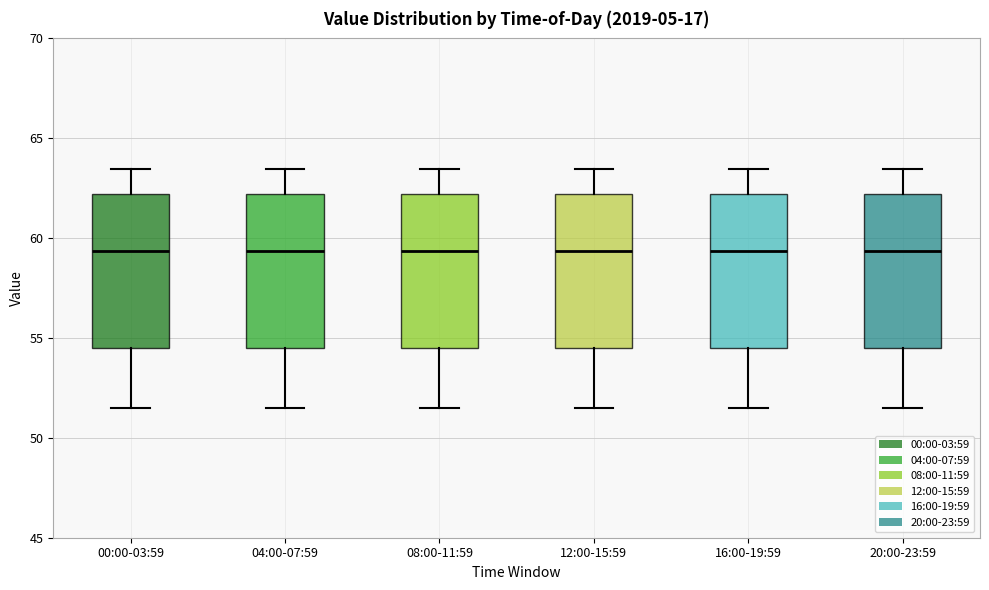

Reading left to right, transcribe this box plot: for each box, give where its median line is, the range the box spans, and where its two whiskers end, as read against the y-axis. The values are not printed on the chart, so give them approximately, as read against the axis.

00:00-03:59: median 59.5, box 54.5 to 62.0, whiskers 51.5 to 63.5
04:00-07:59: median 59.5, box 54.5 to 62.0, whiskers 51.5 to 63.5
08:00-11:59: median 59.5, box 54.5 to 62.0, whiskers 51.5 to 63.5
12:00-15:59: median 59.5, box 54.5 to 62.0, whiskers 51.5 to 63.5
16:00-19:59: median 59.5, box 54.5 to 62.0, whiskers 51.5 to 63.5
20:00-23:59: median 59.5, box 54.5 to 62.0, whiskers 51.5 to 63.5